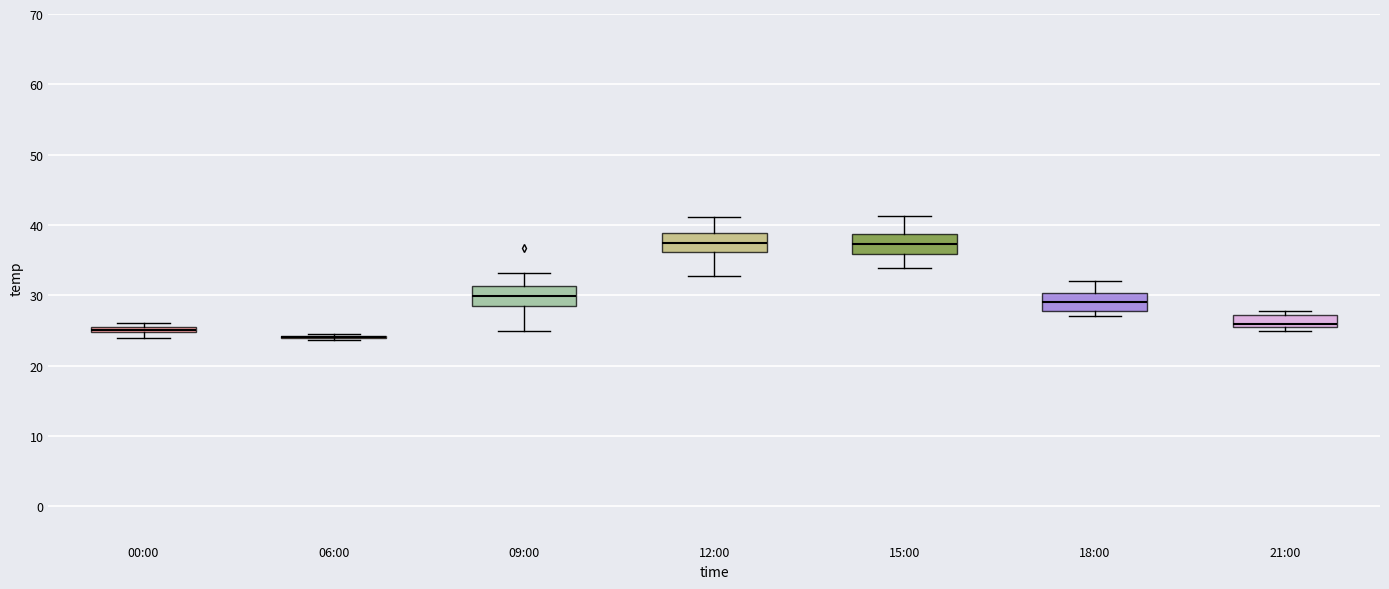

Where does the median line of the box for 12:00 sit on the y-axis? The values are not printed on the chart, so give them approximately, as read against the axis.

37